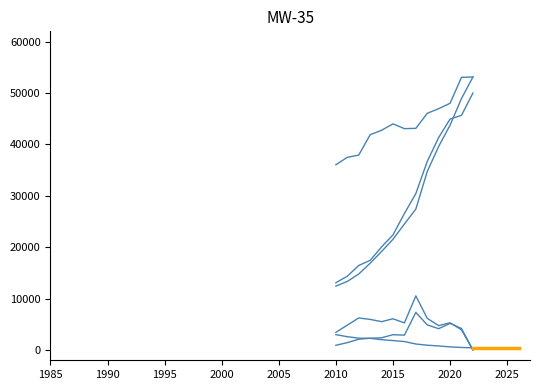

At how many categories does at least one series exceed 40218?

10